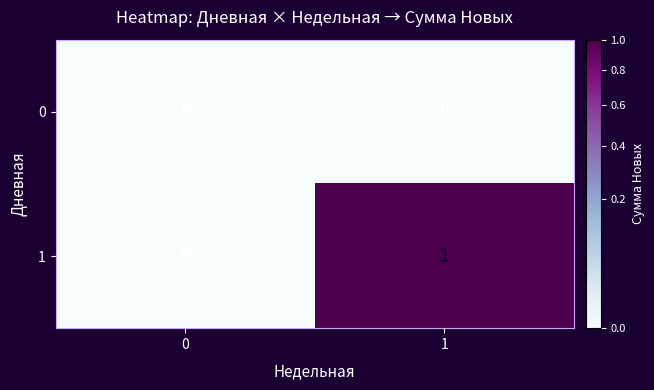

At which category is the sum across all series the highest?

1